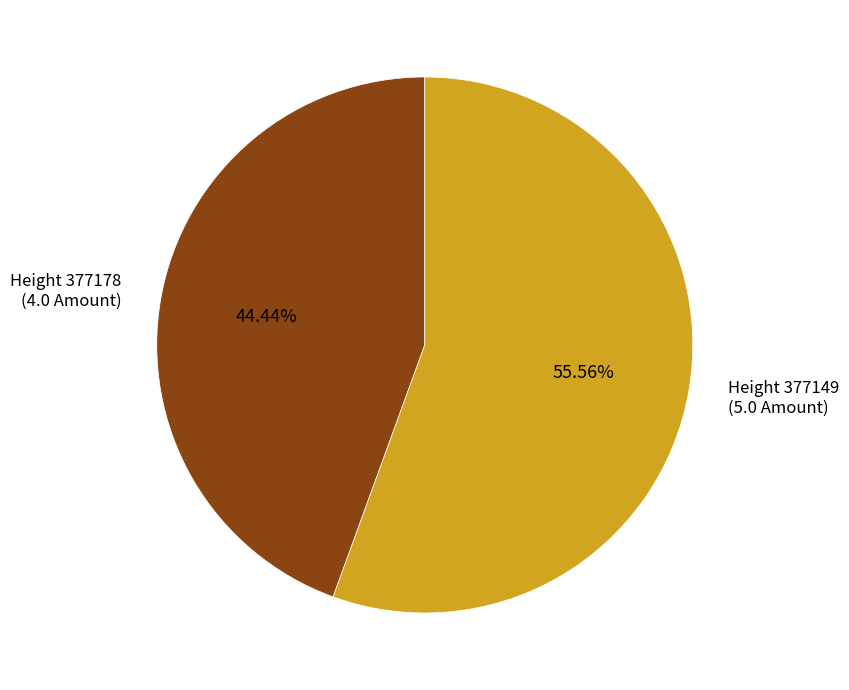

What is the majority slice?

Height 377149 (5.0 Amount)